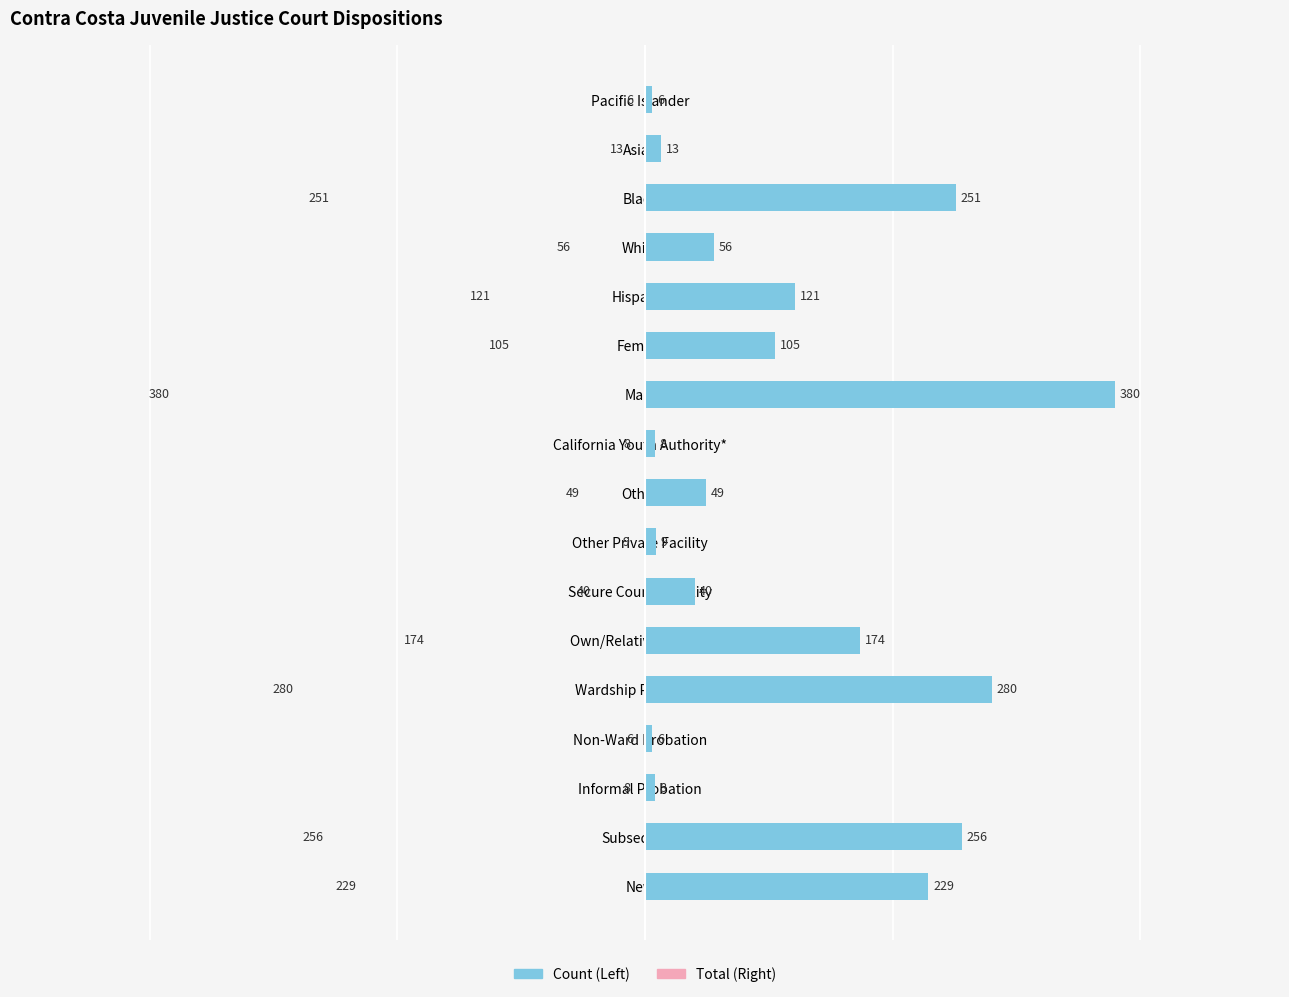

Reading right to left, list all the values displayed in this chart.

Count: 6	13	251	56	121	105	380	8	49	9	40	174	280	6	8	256	229
Total: 6	13	251	56	121	105	380	8	49	9	40	174	280	6	8	256	229